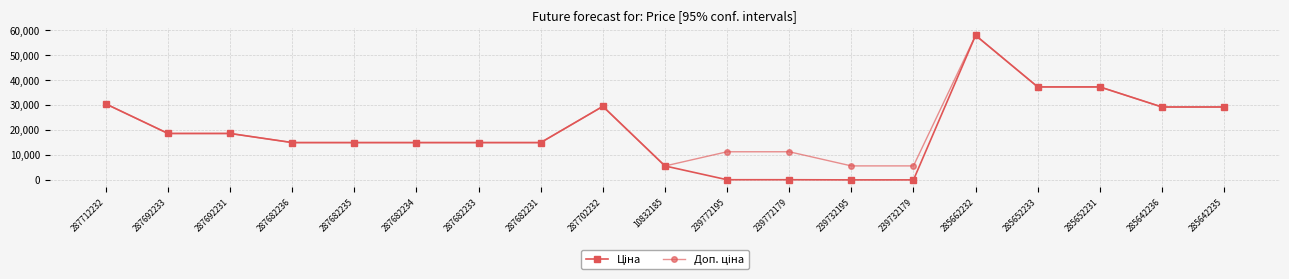

What is the greatest value displayed?

58037.0